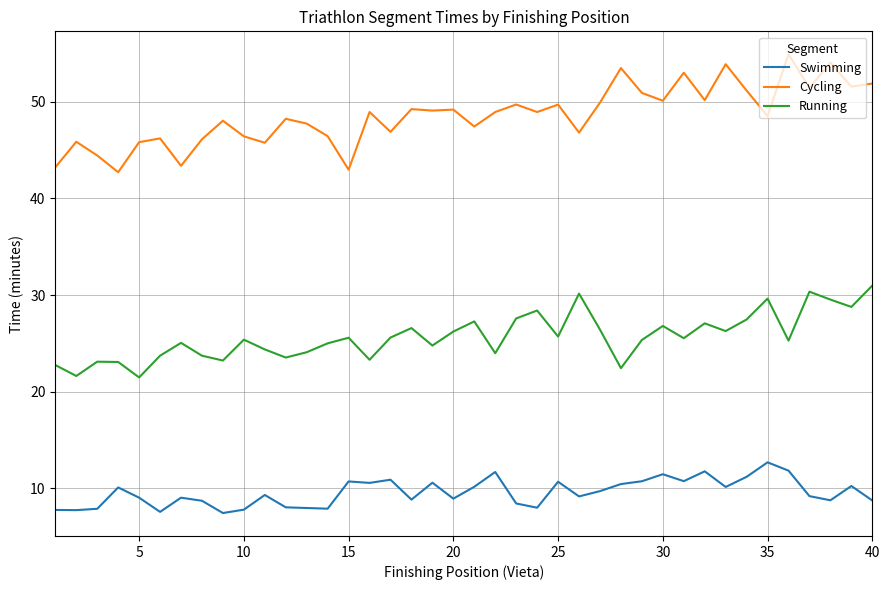

List the series in order of their peak value, highest first.

Cycling, Running, Swimming